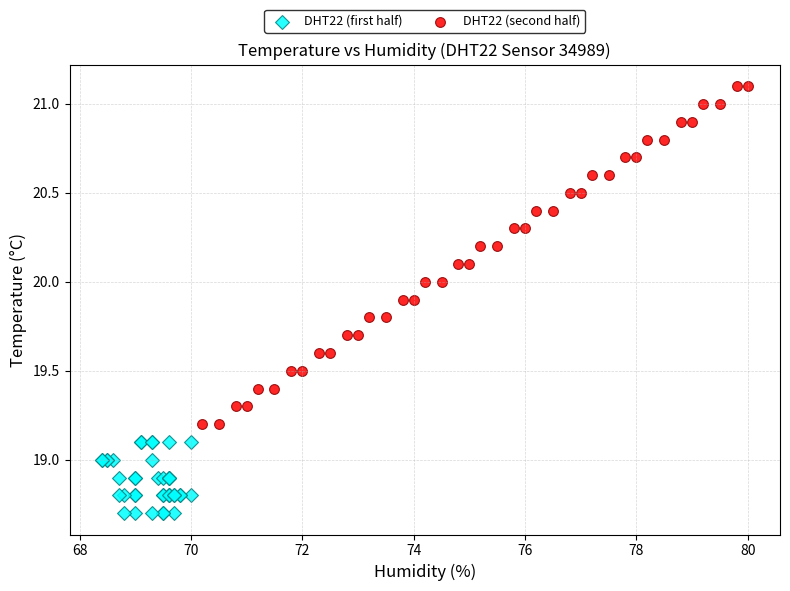

Which series has the widest spread of Y values?

DHT22 (second half)